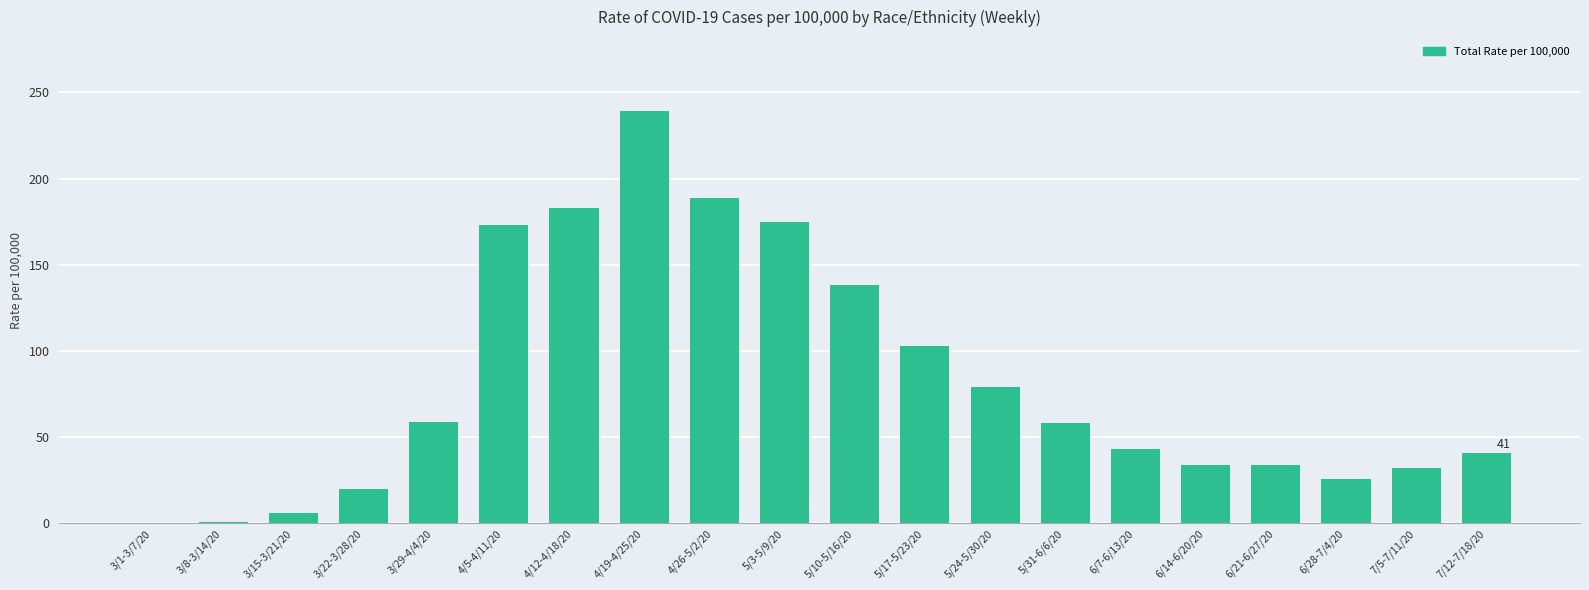

Is it true that the value at 4/12-4/18/20 is 183?

True